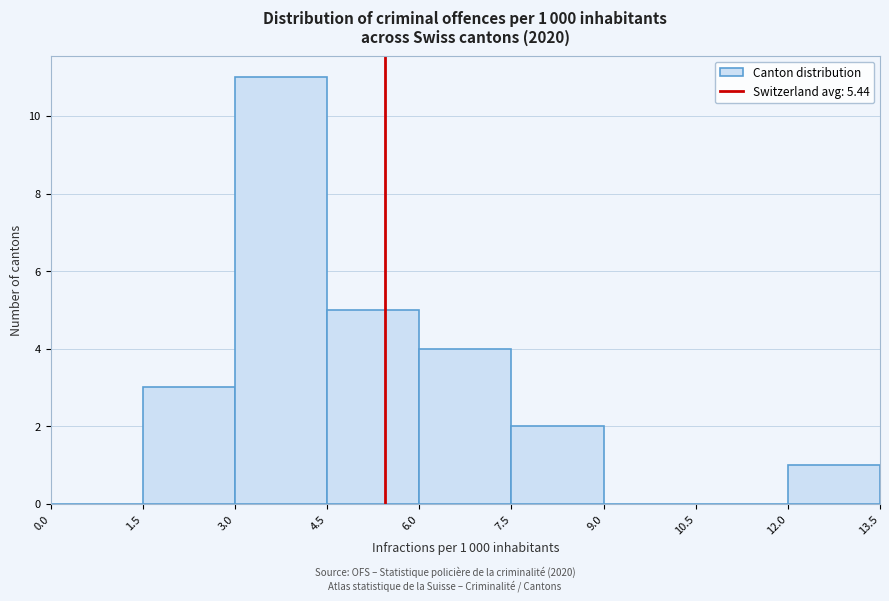

Which range on the x-axis has the tallest bar?

3.0 to 4.5